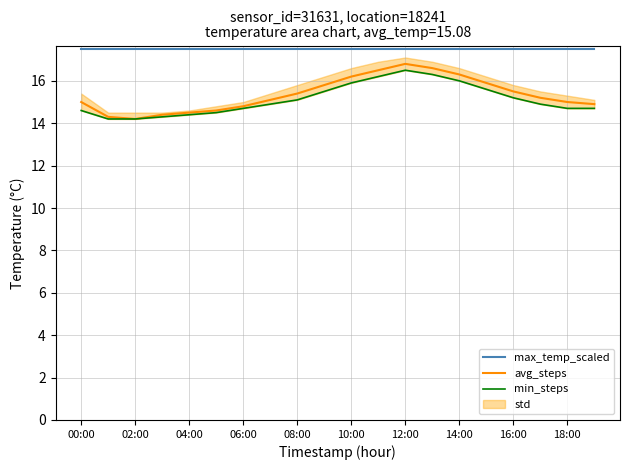

Does the chart have visible grid lines?

Yes